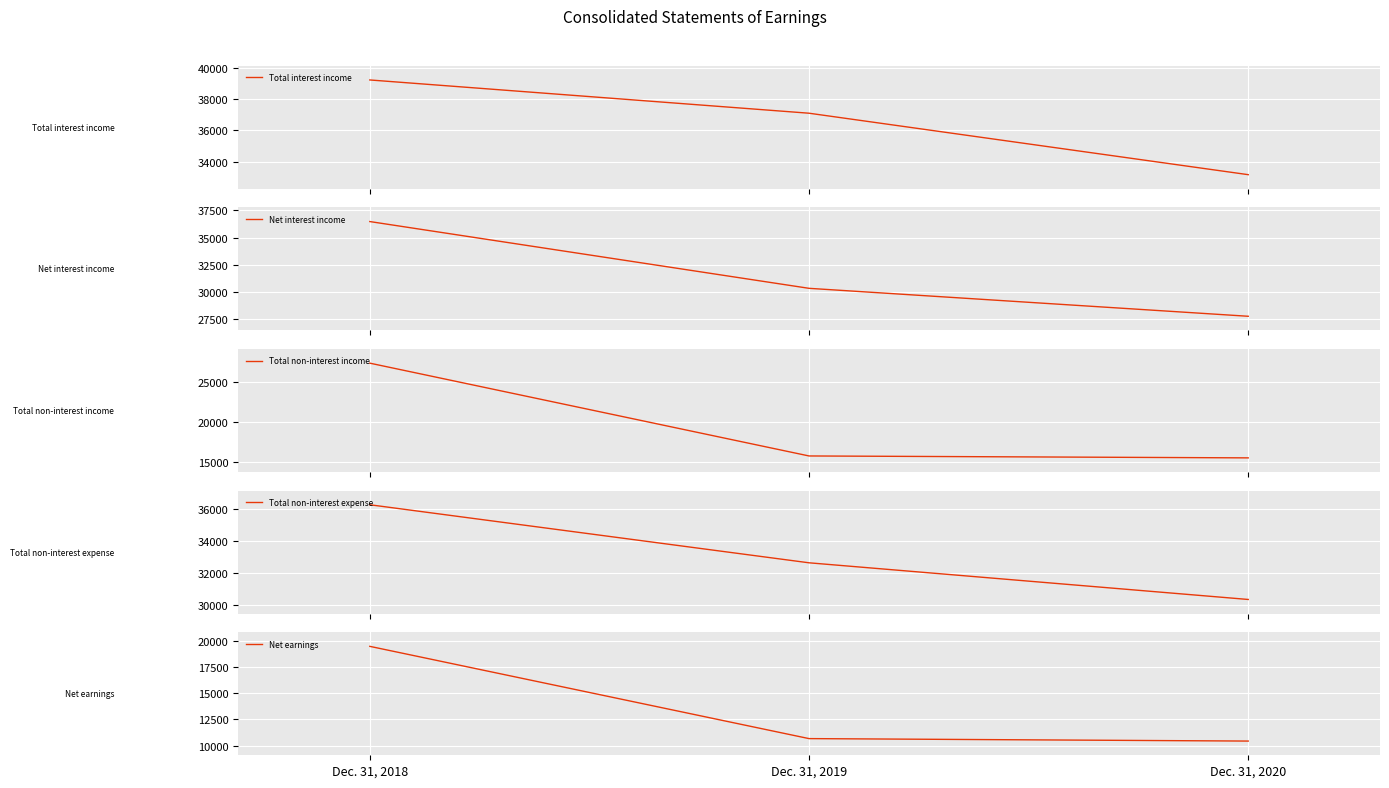

What are all the series names shown in the legend?

Total interest income, Net interest income, Total non-interest income, Total non-interest expense, Net earnings